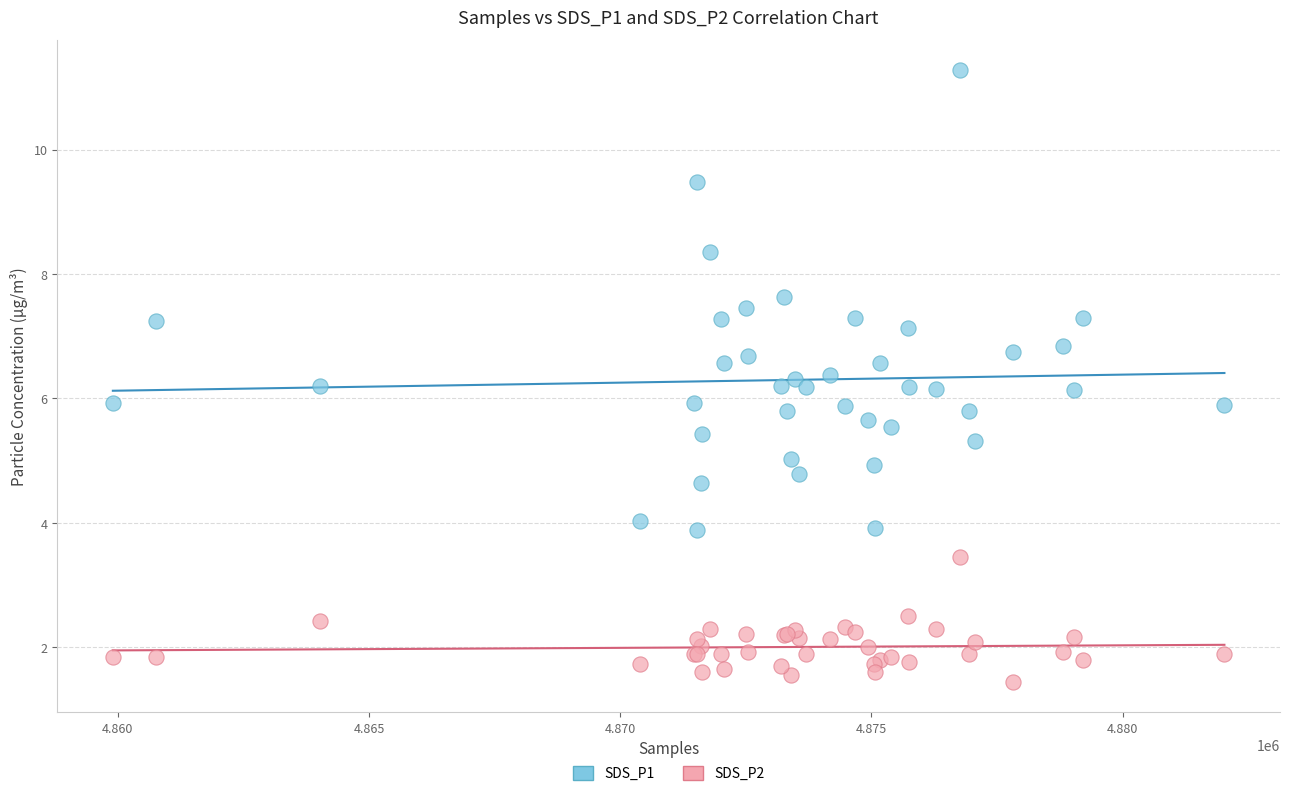

Which series contains the lowest Y value?

SDS_P2